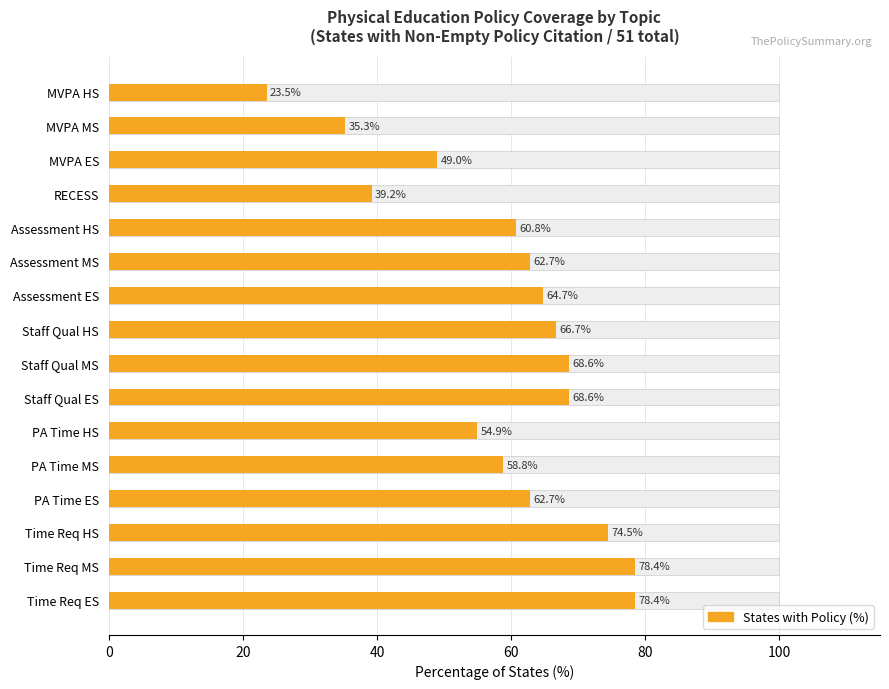

Are the bars horizontal?

Yes